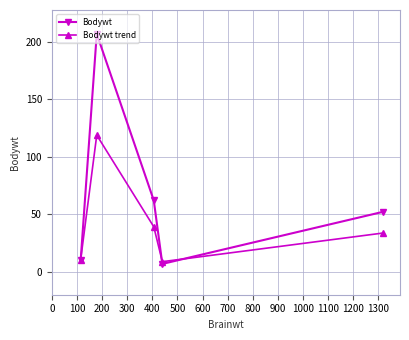

Which series has the largest total across all categories?

Bodywt